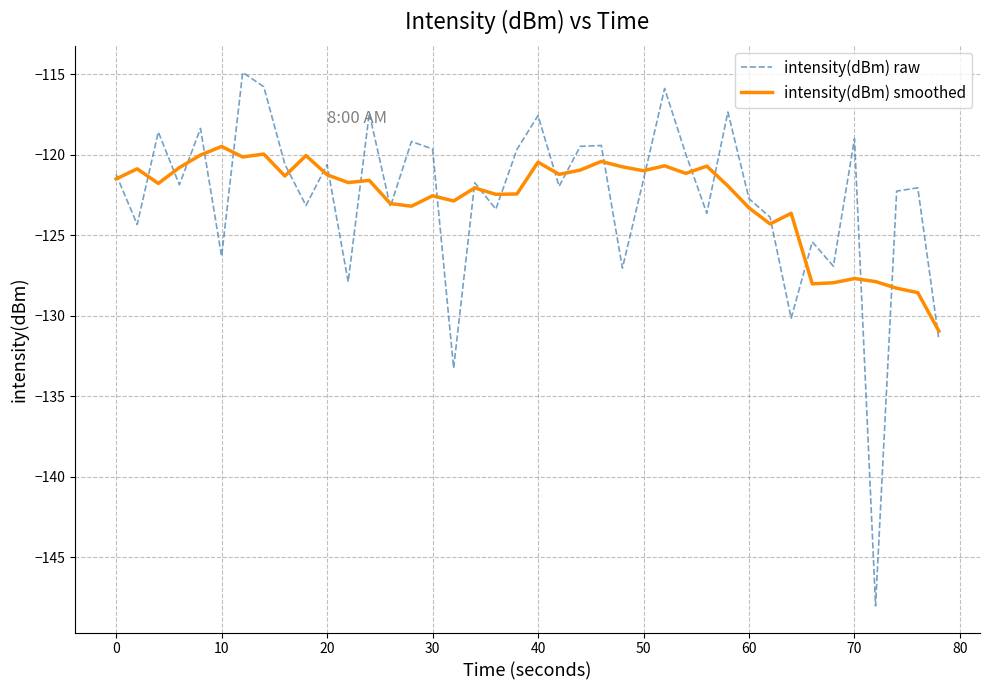

What are all the series names shown in the legend?

intensity(dBm) raw, intensity(dBm) smoothed